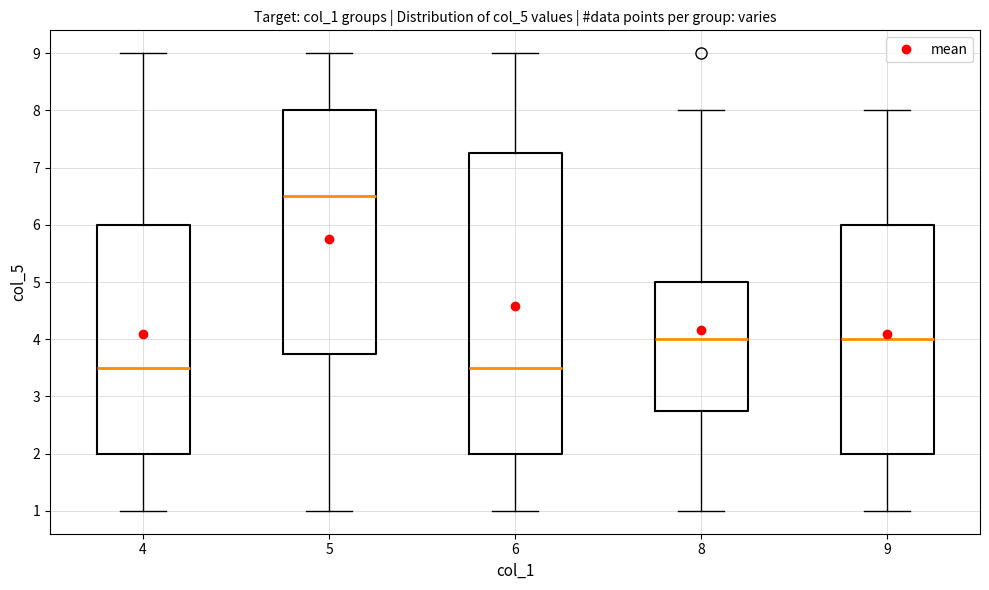

Reading left to right, read every box against the y-axis: the position of its median line, the range the box covers, and the ends of its whiskers. The values are not printed on the chart, so give them approximately, as read against the axis.

4: median 3.5, box 2.0 to 6.0, whiskers 1.0 to 9.0
5: median 6.5, box 3.8 to 8.0, whiskers 1.0 to 9.0
6: median 3.5, box 2.0 to 7.3, whiskers 1.0 to 9.0
8: median 4.0, box 2.8 to 5.0, whiskers 1.0 to 8.0
9: median 4.0, box 2.0 to 6.0, whiskers 1.0 to 8.0